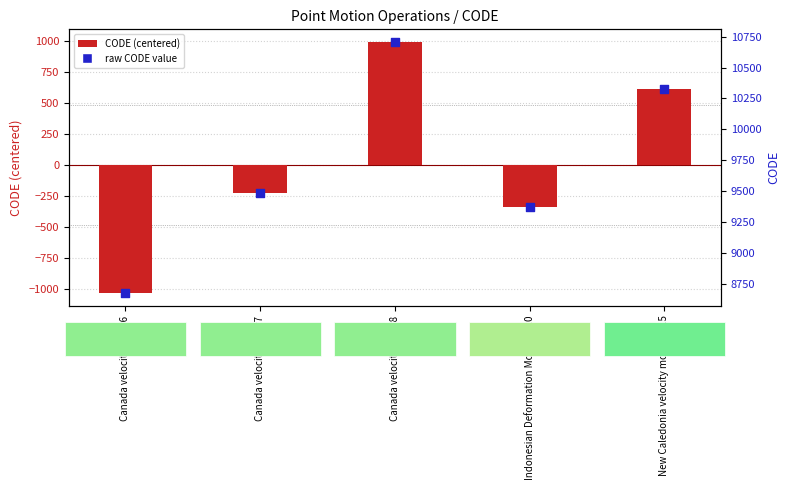

Is the value of code (centered) at Canada velocity grid v7 greater than the value of raw CODE value at New Caledonia velocity model 2015?

No